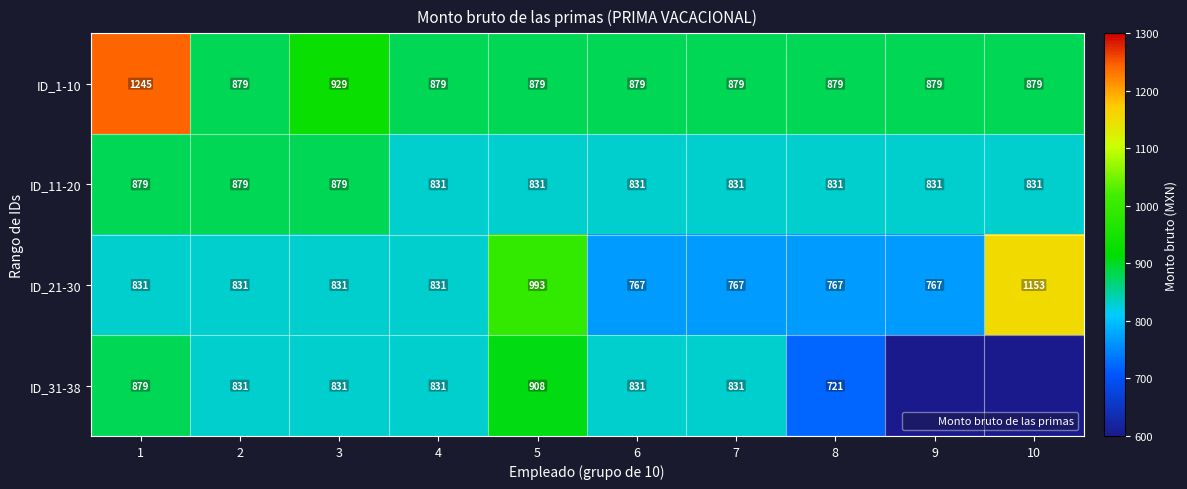

At 9, list the series in order from largest to smallest.

ID_1-10, ID_11-20, ID_21-30, ID_31-38